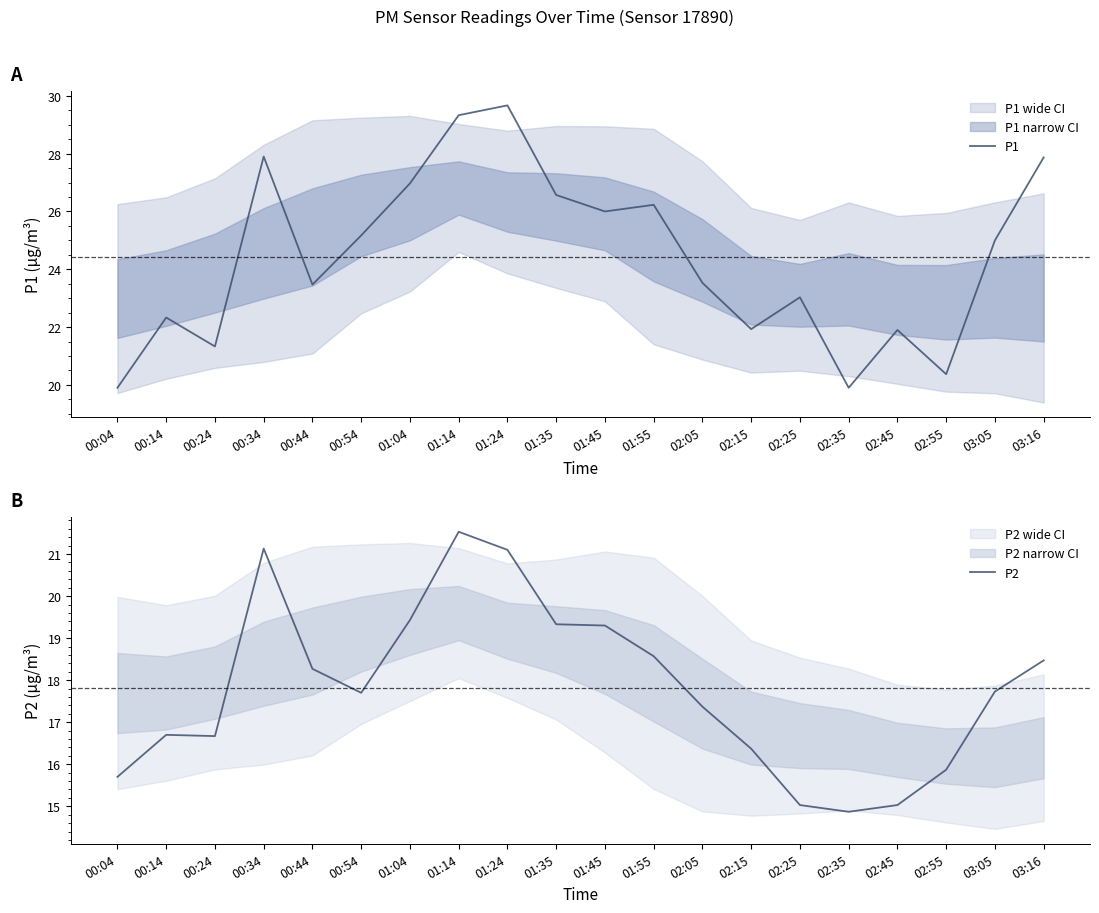

What is the sum of all P1 values?

488.4